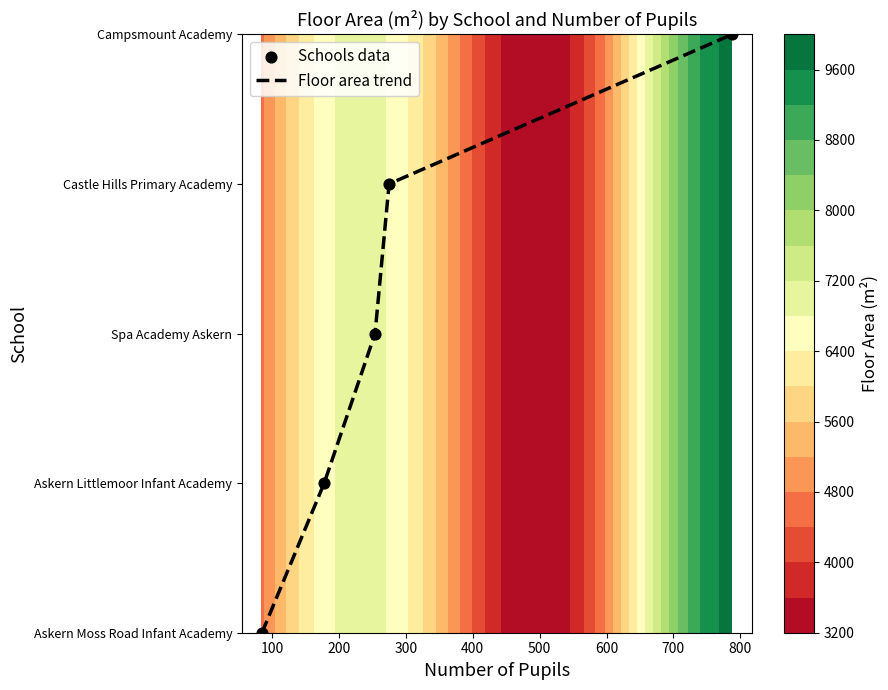

List the series in order of their peak value, lowest first.

Floor area trend, Schools data